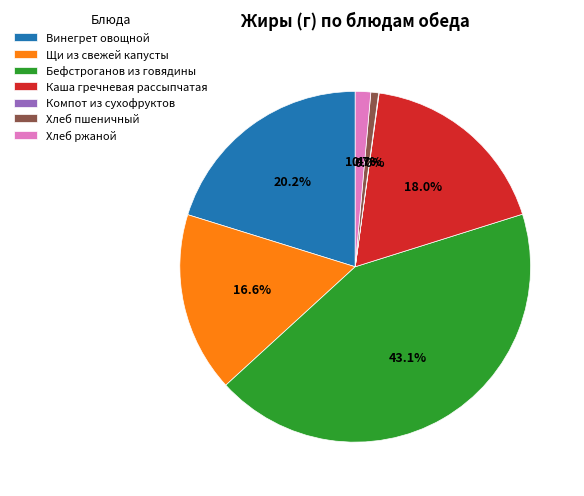

Is there any slice that represents more than half of the pie?

No